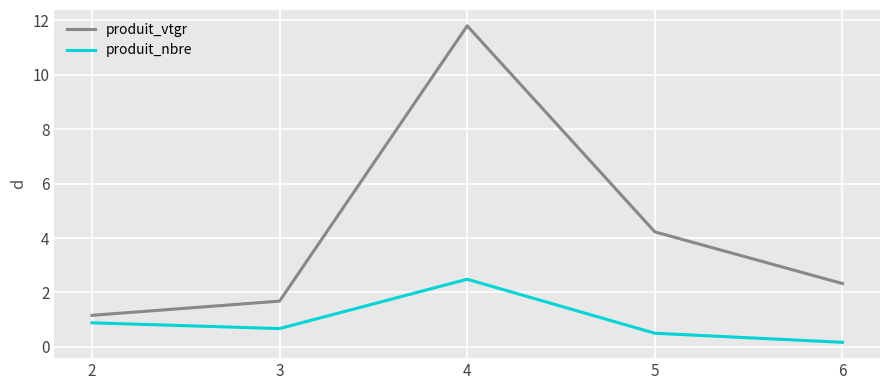

What are all the series names shown in the legend?

produit_vtgr, produit_nbre